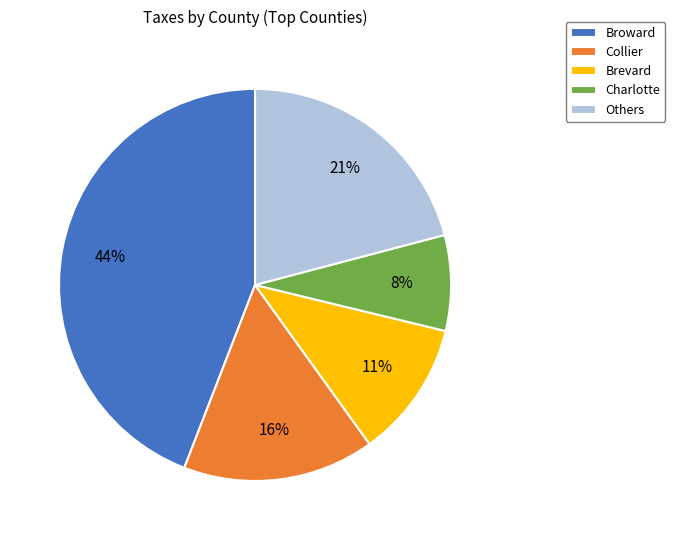

Which category has the biggest portion of the pie?

Broward